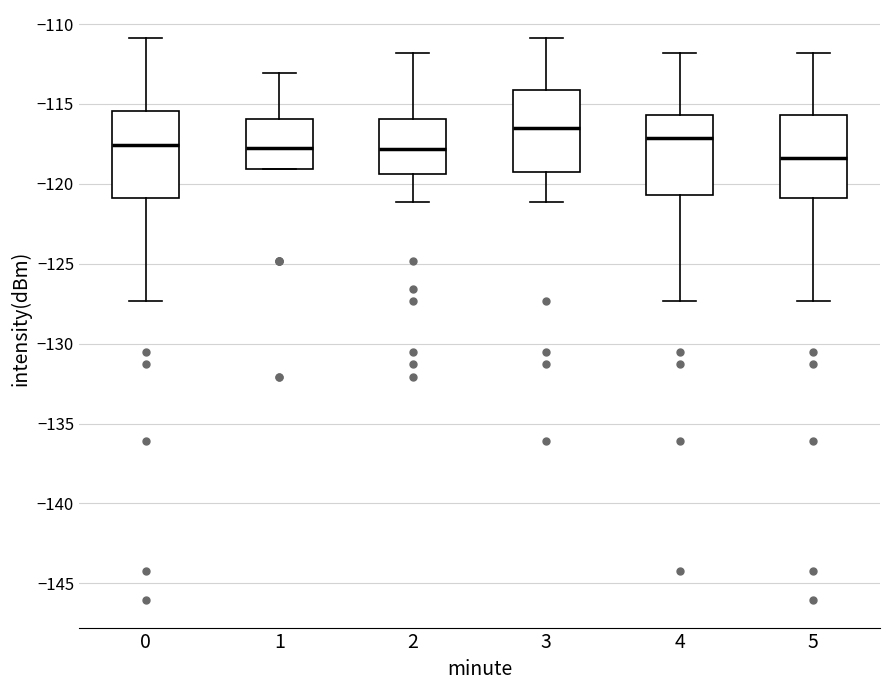

Reading left to right, read every box against the y-axis: the position of its median line, the range the box covers, and the ends of its whiskers. The values are not printed on the chart, so give them approximately, as read against the axis.

0: median -117.5, box -121.0 to -115.5, whiskers -127.5 to -111.0
1: median -118.0, box -119.0 to -116.0, whiskers -119.0 to -113.0
2: median -118.0, box -119.5 to -116.0, whiskers -121.0 to -112.0
3: median -116.5, box -119.0 to -114.0, whiskers -121.0 to -111.0
4: median -117.0, box -120.5 to -115.5, whiskers -127.5 to -112.0
5: median -118.5, box -121.0 to -115.5, whiskers -127.5 to -112.0